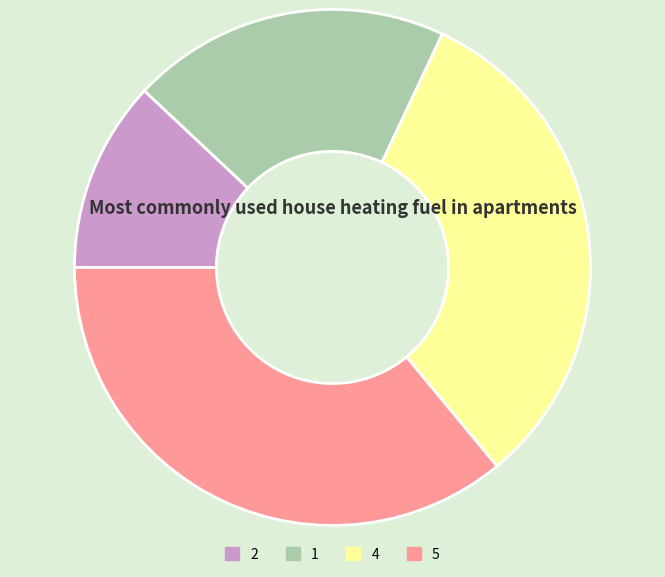

Which slice is the smallest?

2